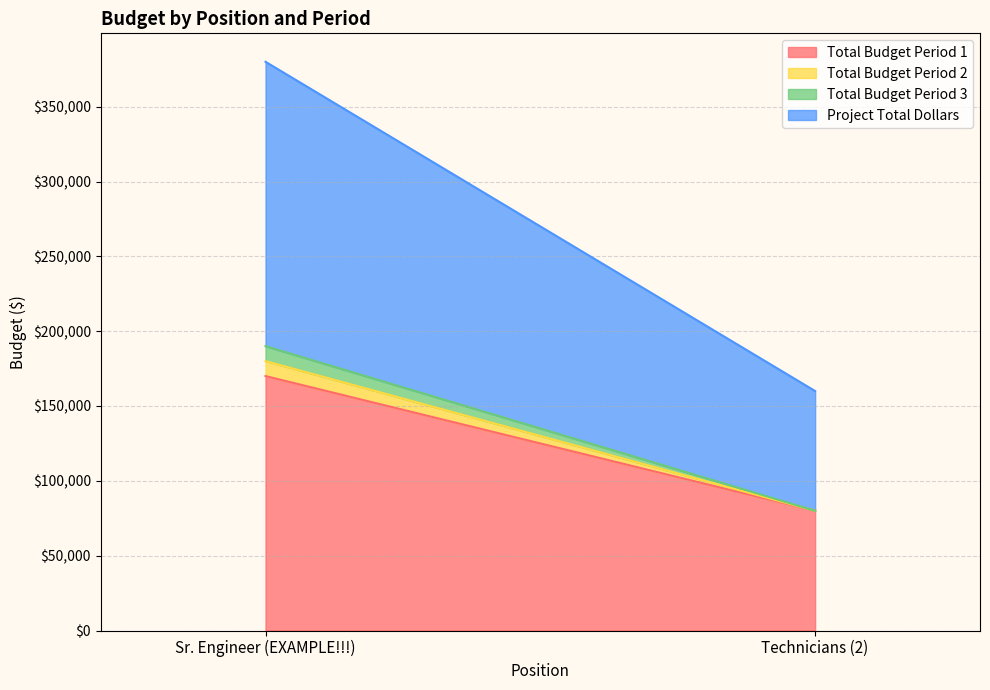

The value of Total Budget Period 1 at Technicians (2) is 18779. True or false?

False